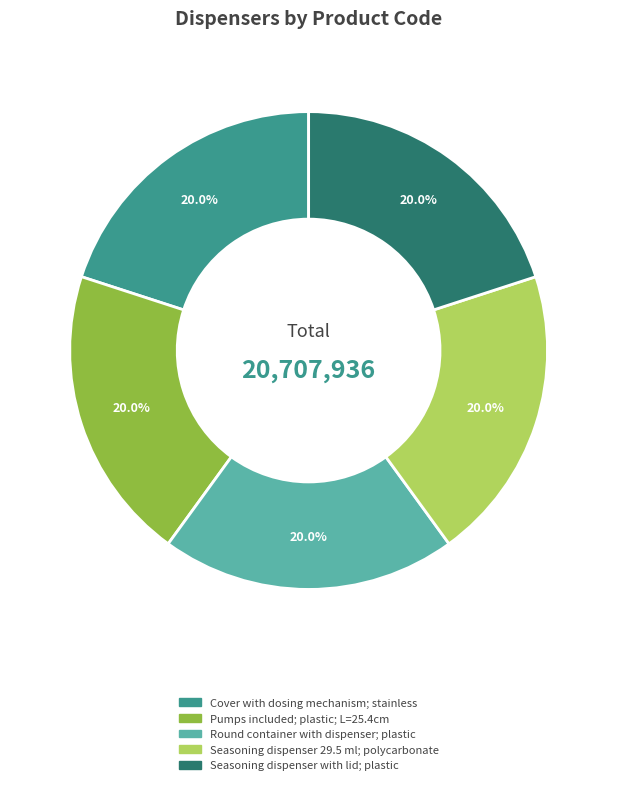

Approximately how many times larger is the value at Seasoning dispenser with lid; plastic compared to Seasoning dispenser 29.5 ml; polycarbonate?

1.0